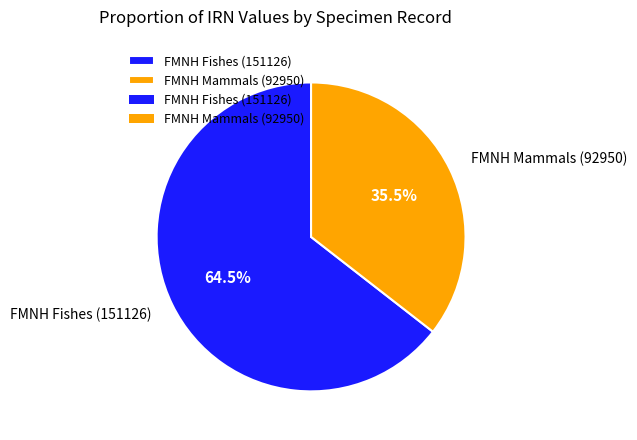

What is the ratio of the value at FMNH Mammals (92950) to the value at FMNH Fishes (151126)?

0.6